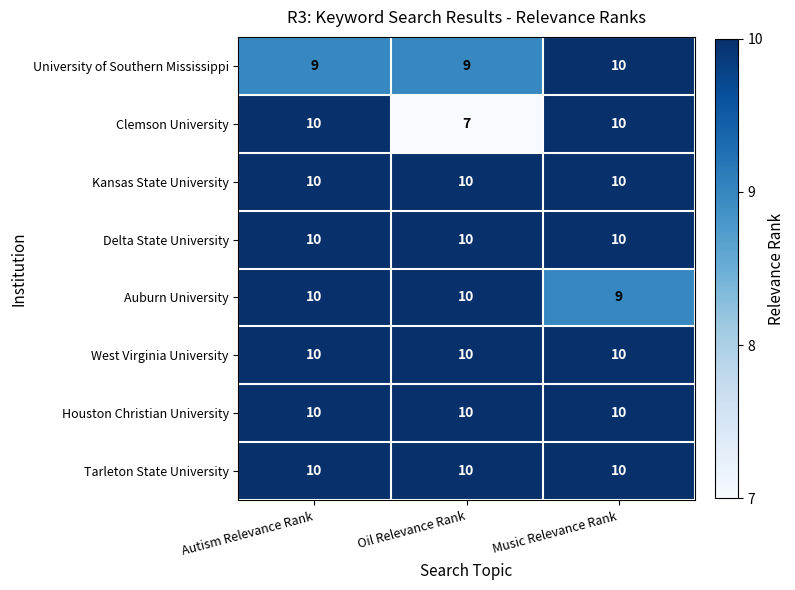

What is the spread (max minus min) of values at Music Relevance Rank?

1